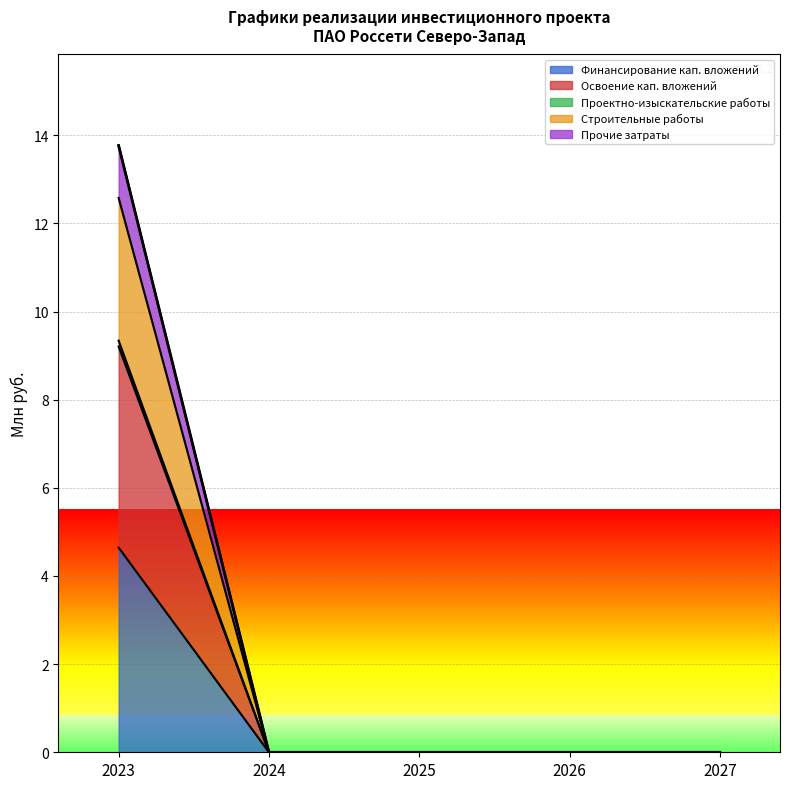

The value of Финансирование кап. вложений at 2025 is 2.1. True or false?

False